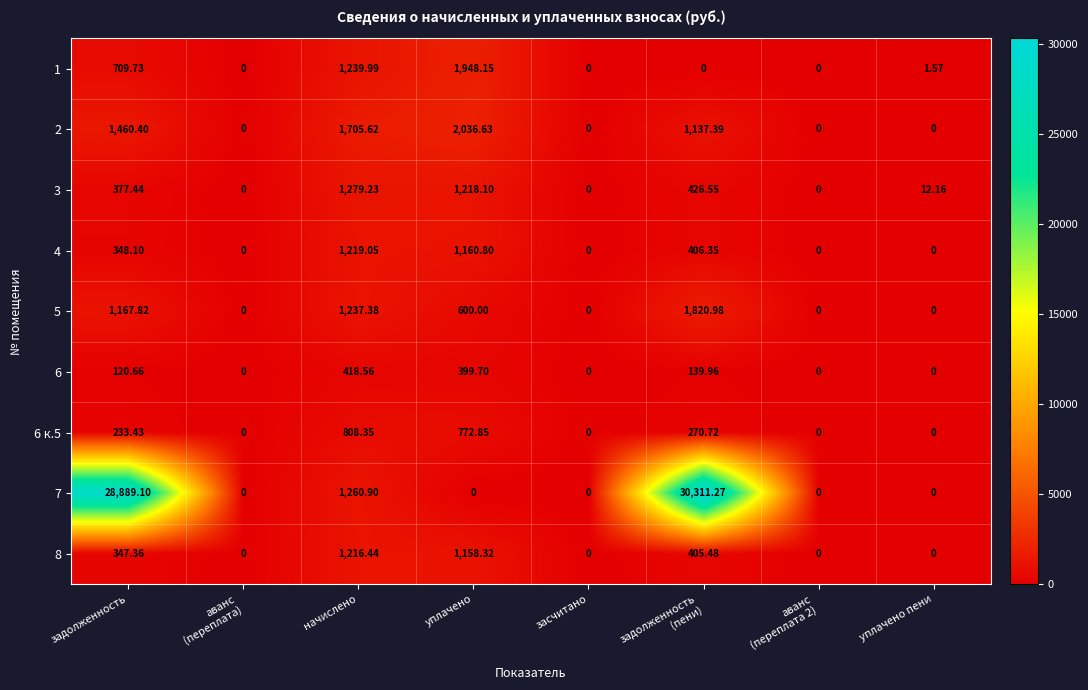

At which label is 7 closest to 15155?

задолженность